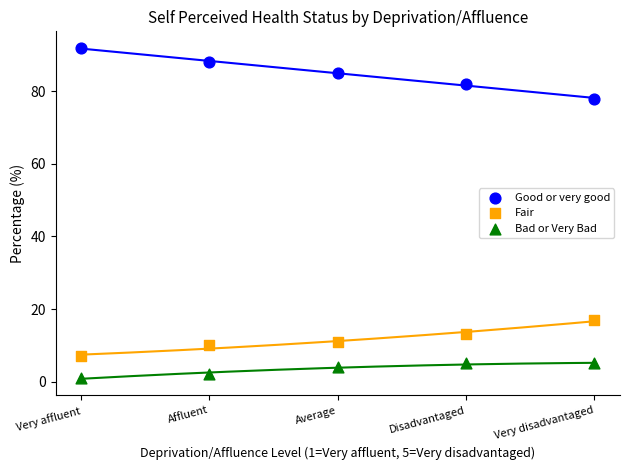

What is the X range (max minus min) for the scatter plot?

4